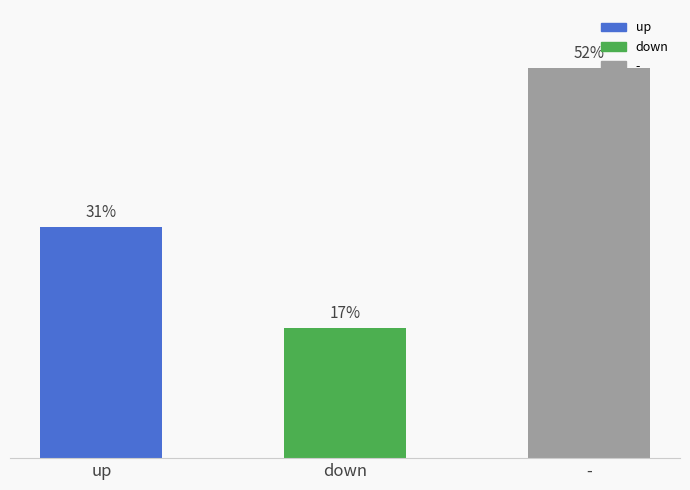

Does the chart contain any negative values?

No